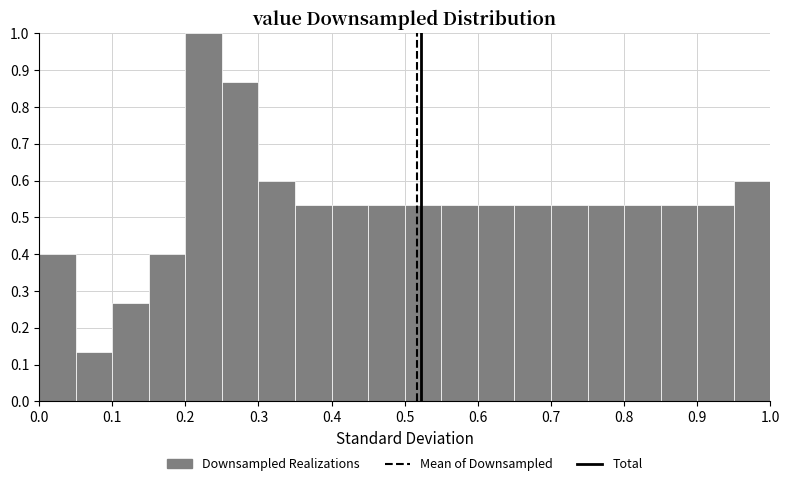

Reading left to right, list every bar in this chart as the range it spans on the x-axis followed by its height. The values are not printed on the chart, so give them approximately, as read against the axis.

0.00 to 0.05: 0.40
0.05 to 0.10: 0.13
0.10 to 0.15: 0.27
0.15 to 0.20: 0.40
0.20 to 0.25: 1.00
0.25 to 0.30: 0.87
0.30 to 0.35: 0.60
0.35 to 0.40: 0.53
0.40 to 0.45: 0.53
0.45 to 0.50: 0.53
0.50 to 0.55: 0.53
0.55 to 0.60: 0.53
0.60 to 0.65: 0.53
0.65 to 0.70: 0.53
0.70 to 0.75: 0.53
0.75 to 0.80: 0.53
0.80 to 0.85: 0.53
0.85 to 0.90: 0.53
0.90 to 0.95: 0.53
0.95 to 1.00: 0.60